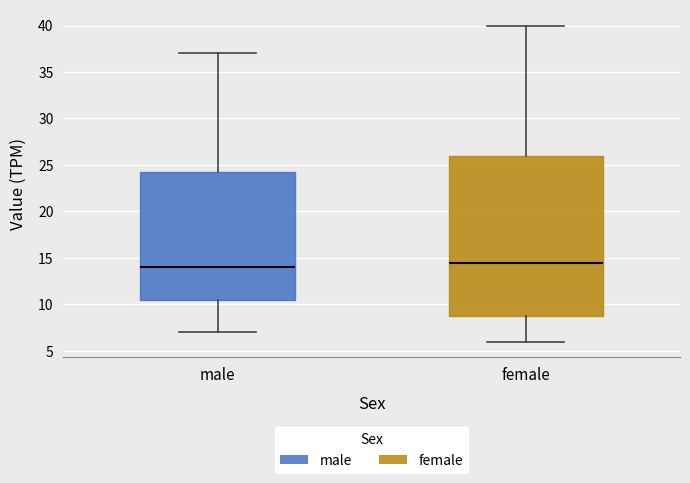

Reading left to right, read every box against the y-axis: the position of its median line, the range the box covers, and the ends of its whiskers. The values are not printed on the chart, so give them approximately, as read against the axis.

male: median 14.0, box 10.5 to 24.5, whiskers 7.0 to 37.0
female: median 14.5, box 9.0 to 26.0, whiskers 6.0 to 40.0